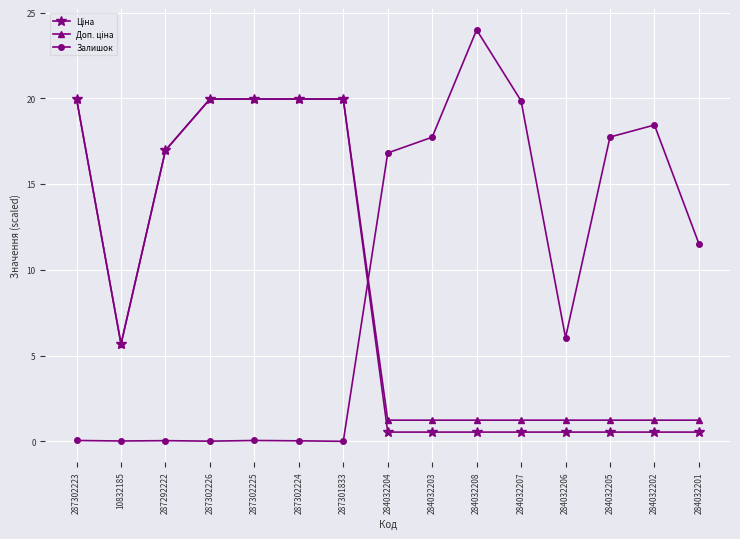

True or false: Залишок has more than 2 points higher than both neighbors.

True